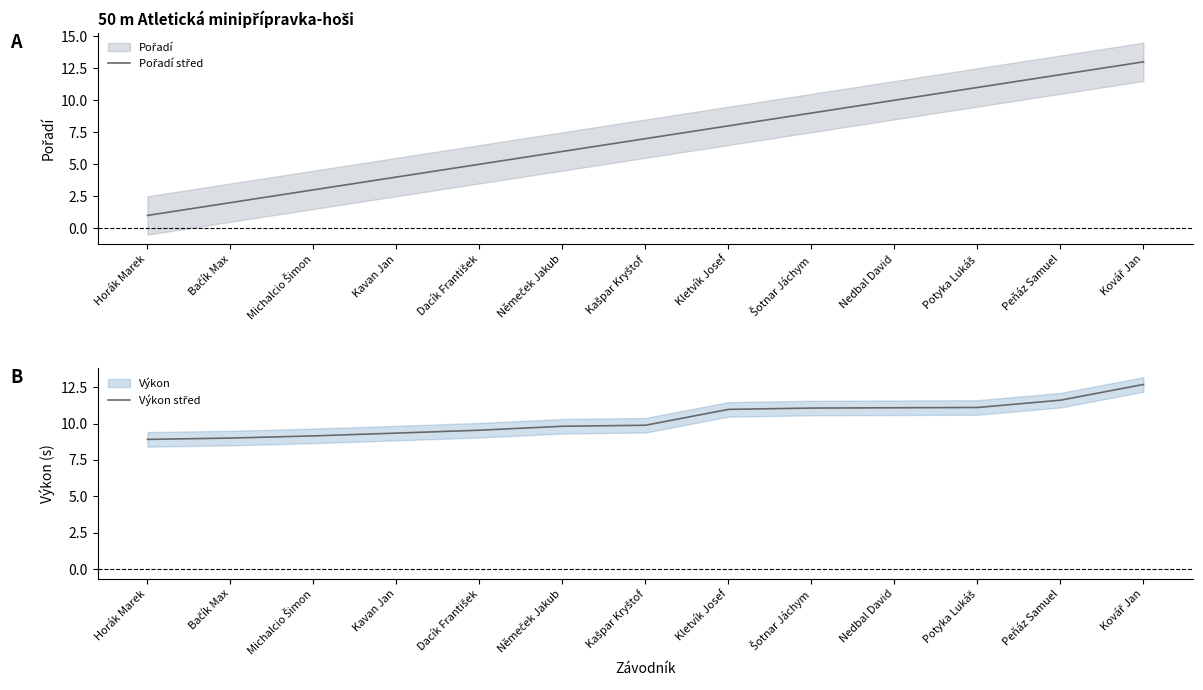

Reading left to right, what are all the values shown in this chart?

Pořadí střed: 1.0	2.0	3.0	4.0	5.0	6.0	7.0	8.0	9.0	10.0	11.0	12.0	13.0
Výkon střed: 8.9	9.0	9.2	9.3	9.5	9.8	9.9	11.0	11.1	11.1	11.1	11.6	12.7